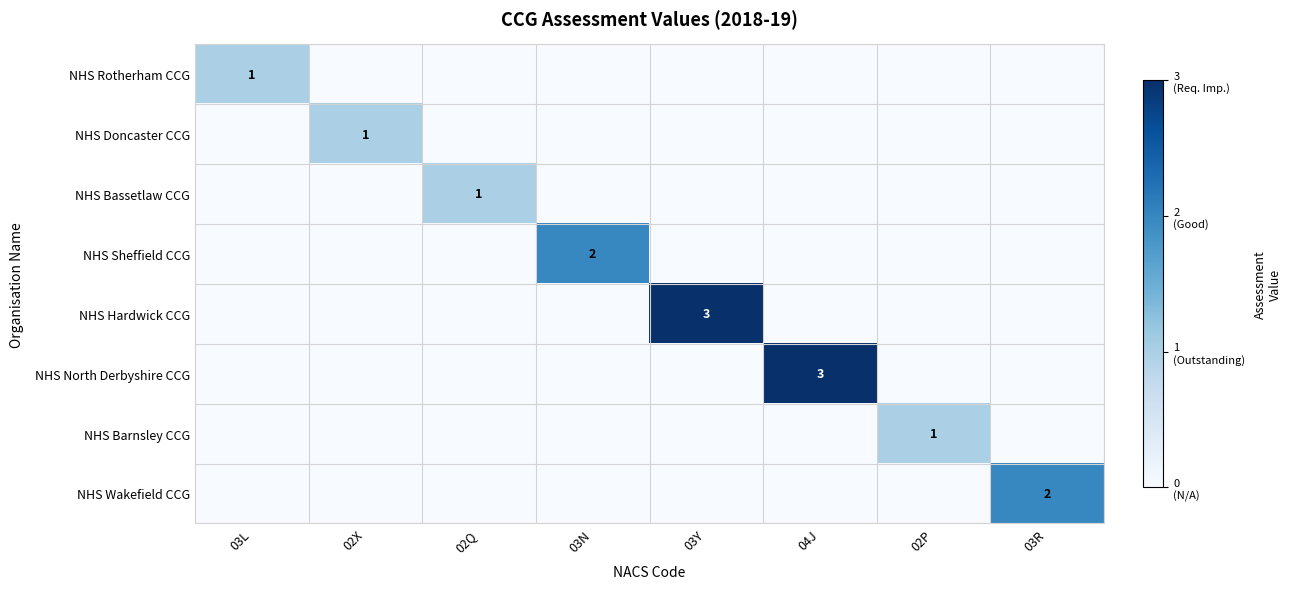

Is it true that NHS Sheffield CCG equals 1 at 03N?

False